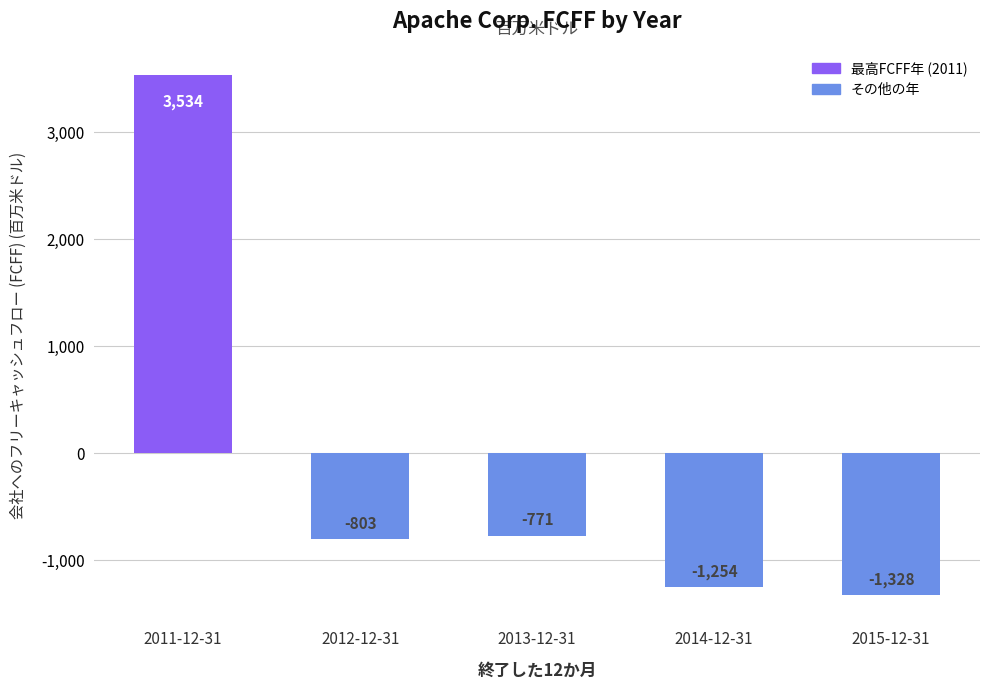

Which category has the highest value across all series?

2011-12-31